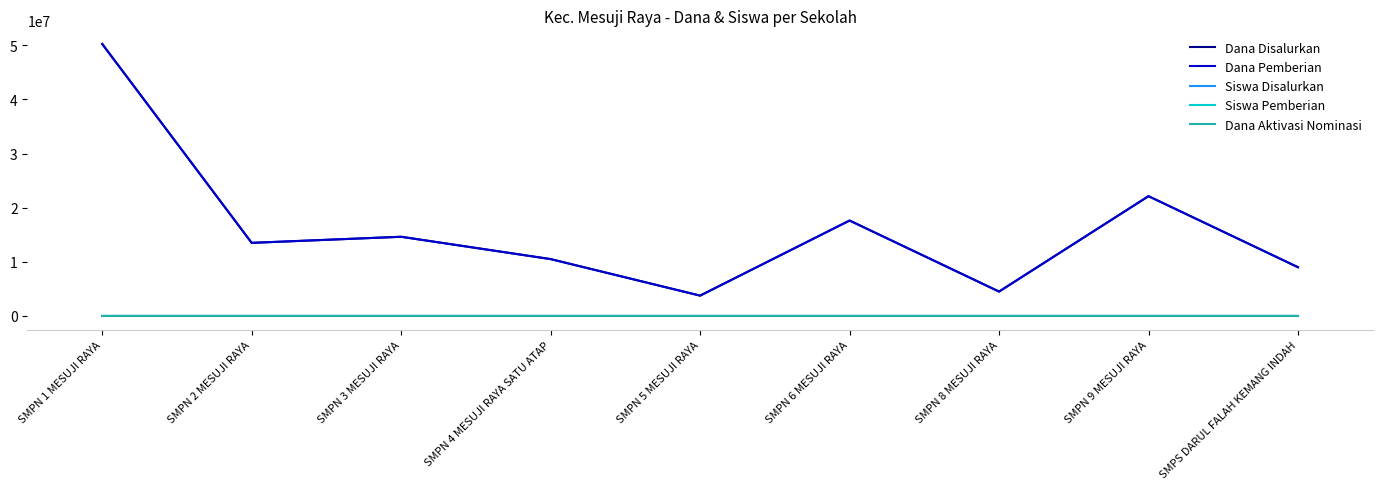

Is this an area chart (filled region under the line)?

No